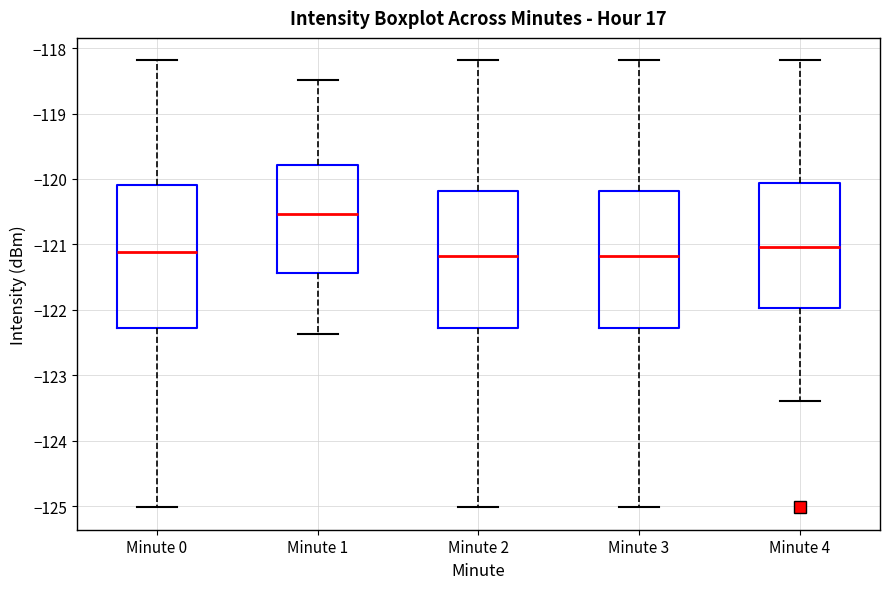

Reading left to right, transcribe this box plot: for each box, give where its median line is, the range the box spans, and where its two whiskers end, as read against the y-axis. The values are not printed on the chart, so give them approximately, as read against the axis.

Minute 0: median -121.1, box -122.3 to -120.1, whiskers -125.0 to -118.2
Minute 1: median -120.5, box -121.4 to -119.8, whiskers -122.4 to -118.5
Minute 2: median -121.2, box -122.3 to -120.2, whiskers -125.0 to -118.2
Minute 3: median -121.2, box -122.3 to -120.2, whiskers -125.0 to -118.2
Minute 4: median -121.0, box -122.0 to -120.1, whiskers -123.4 to -118.2